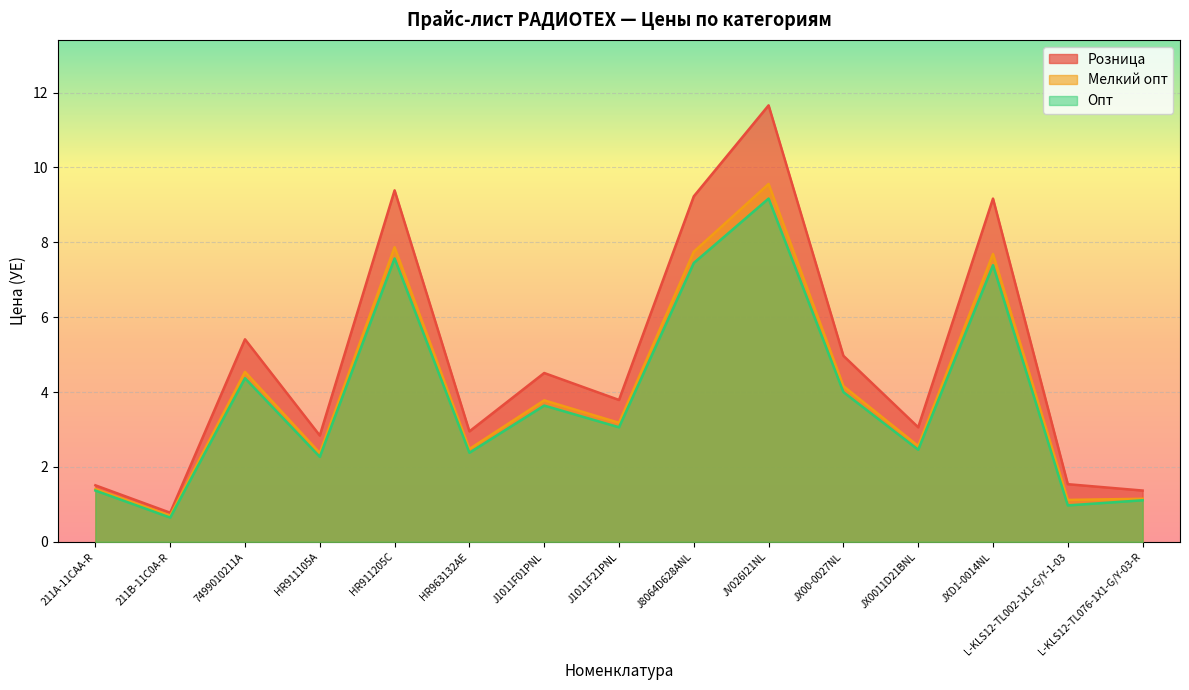

At how many categories does at least one series exceed 4?

7